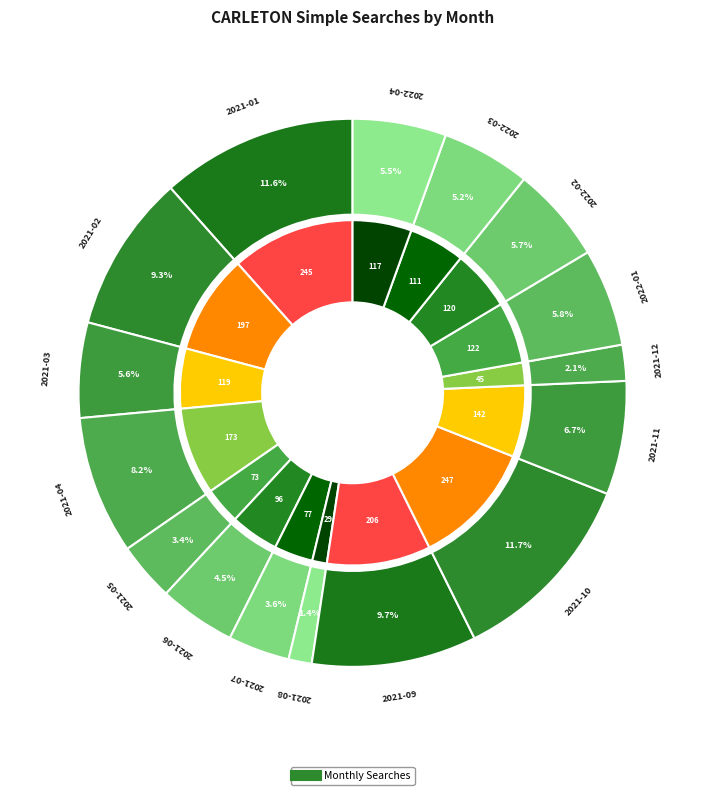

To the nearest percent, what portion does 2021-10 represent?

12%